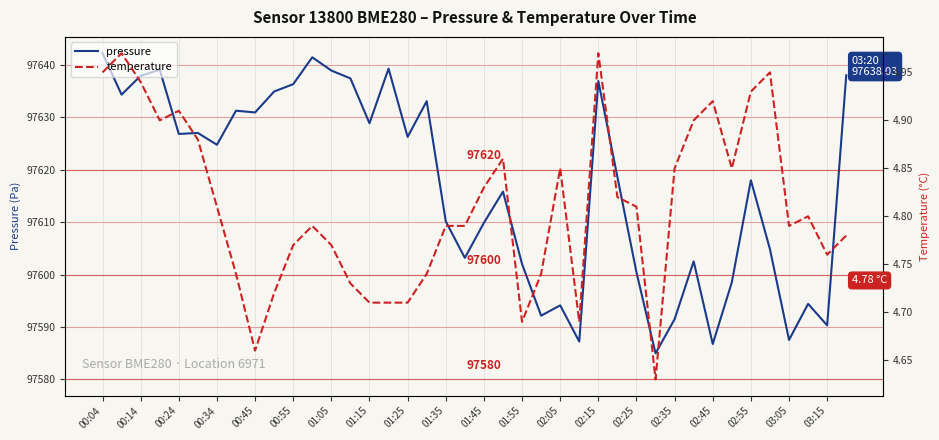

Does the chart display data point markers on the line(s)?

No